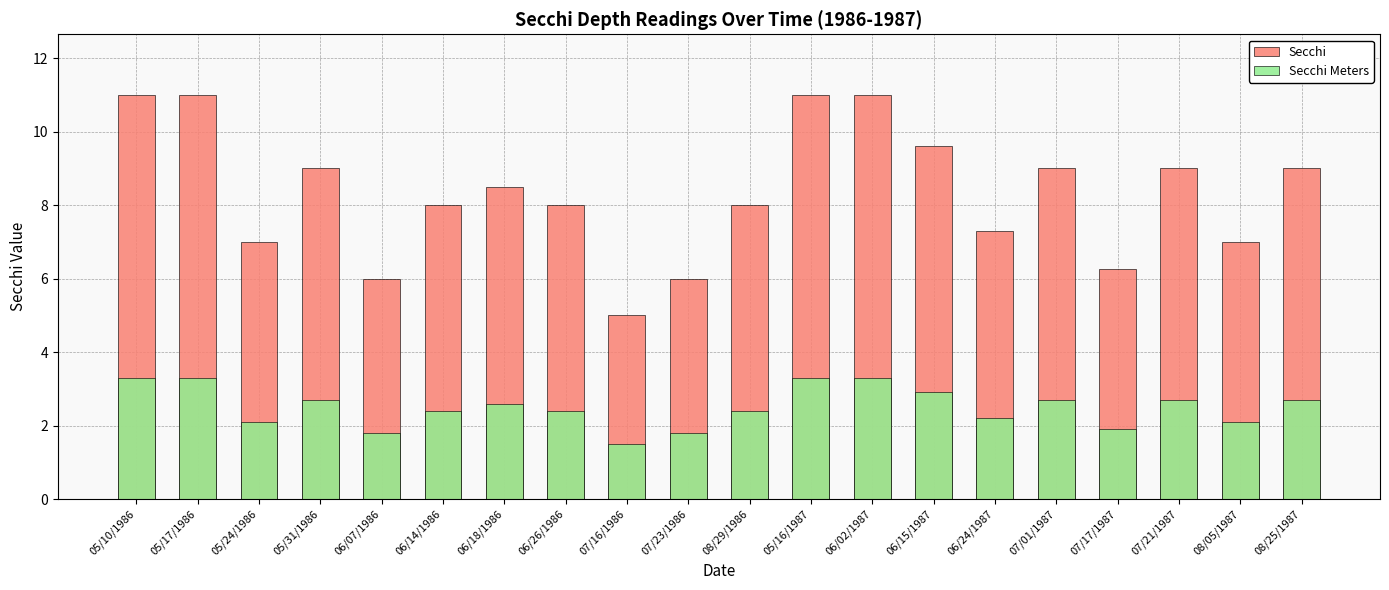

The value of Secchi Meters at 05/31/1986 is 2.7. True or false?

True